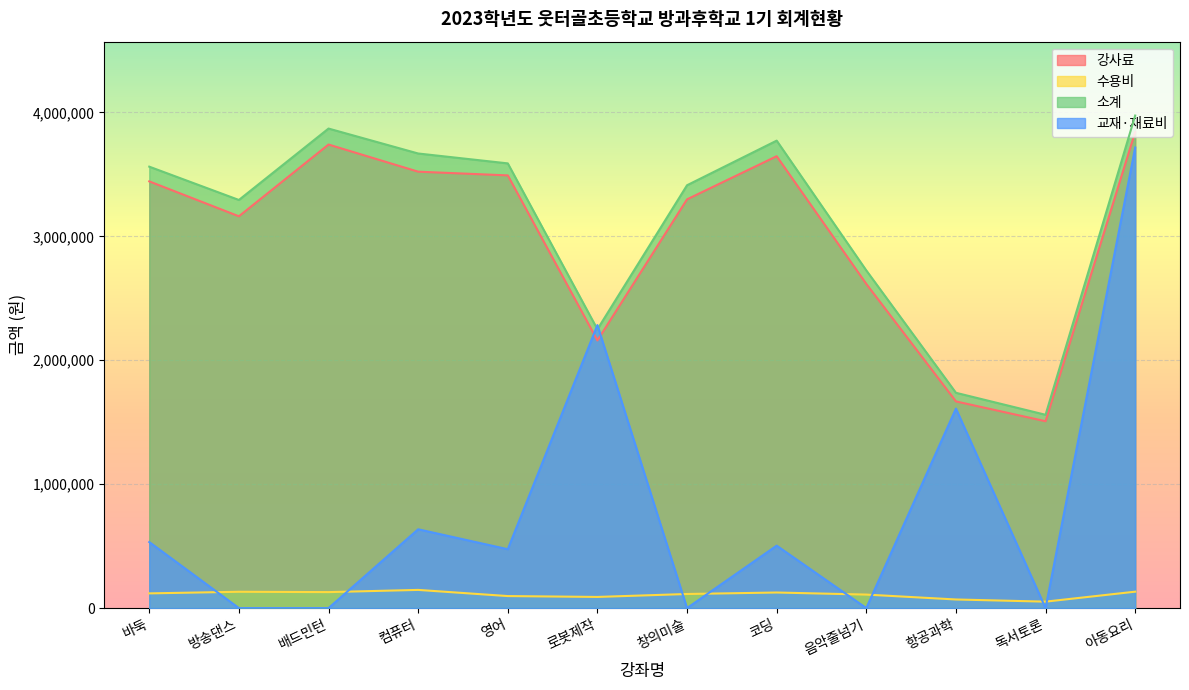

Which has a higher value, 음악줄넘기 or 바둑?

바둑